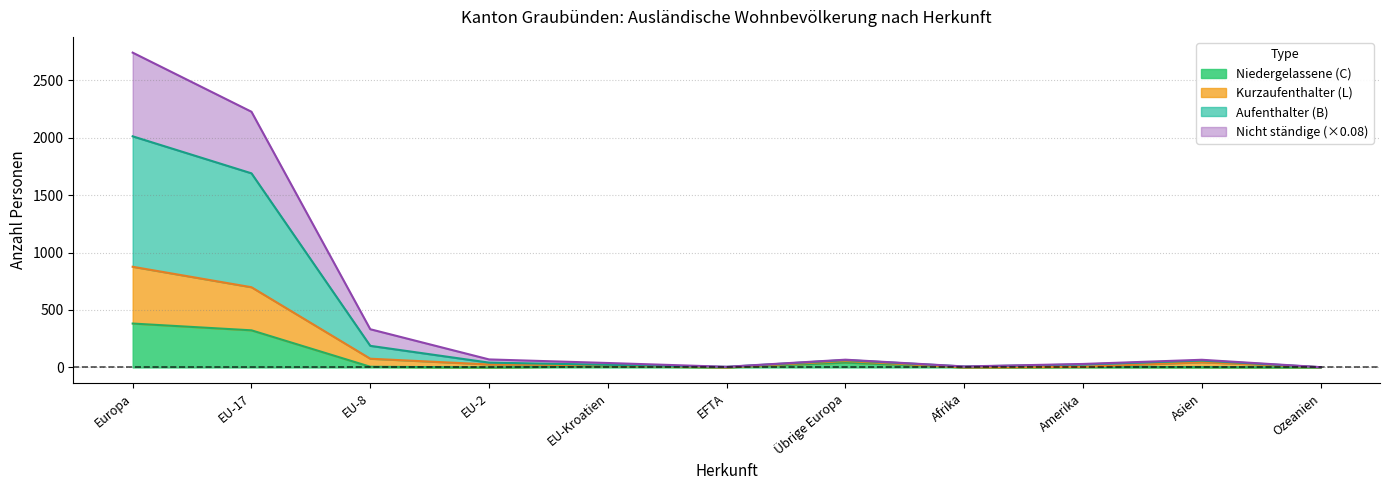

True or false: Nicht ständige Total and Niedergelassene (C) Total cross at least once.

False